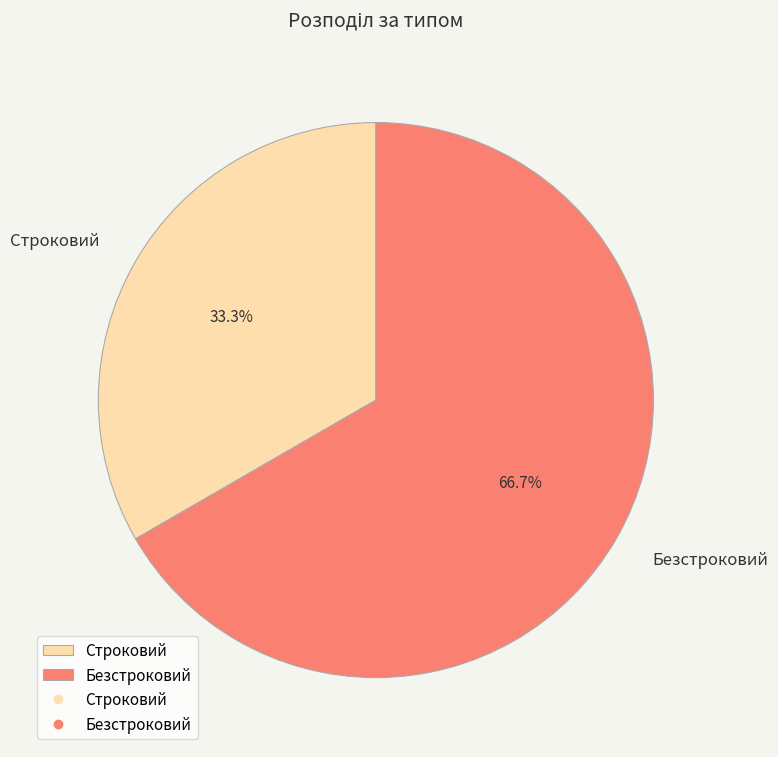

Which has a higher value, Безстроковий or Строковий?

Безстроковий